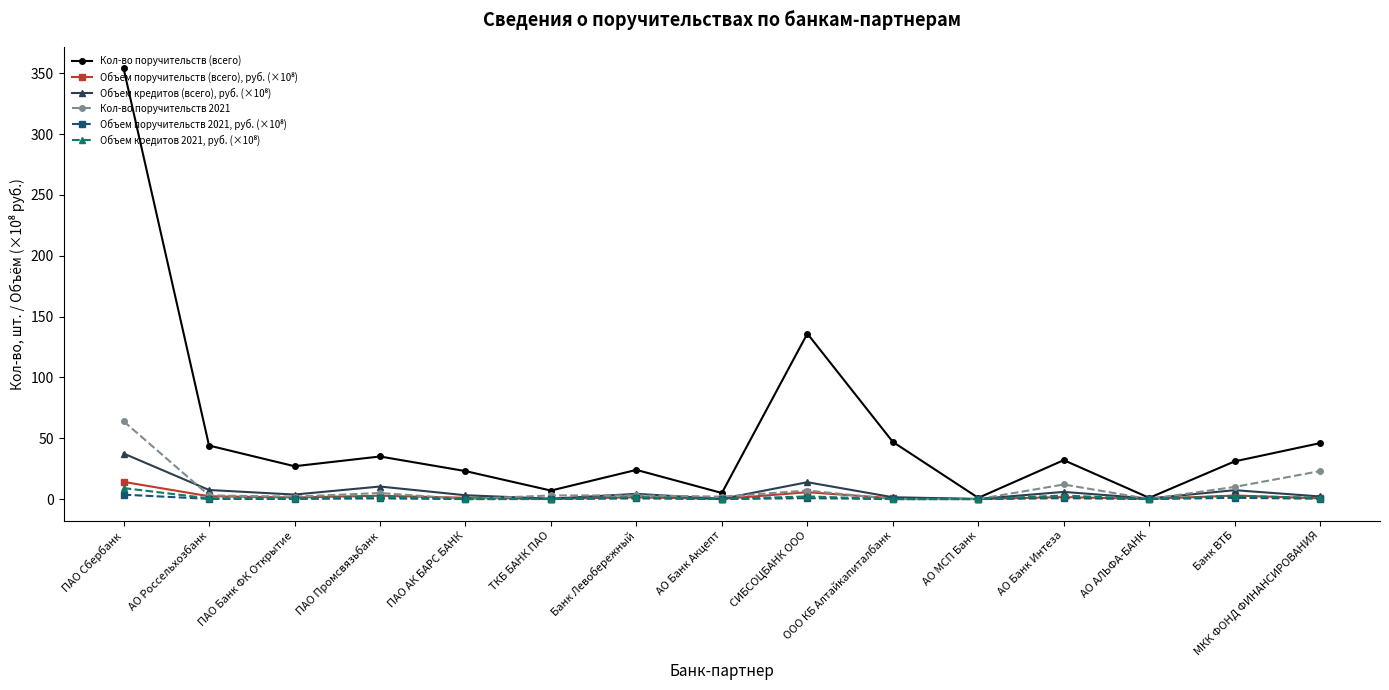

Between СИБСОЦБАНК ООО and МКК ФОНД ФИНАНСИРОВАНИЯ, which series saw the biggest shift?

Кол-во поручительств (всего)